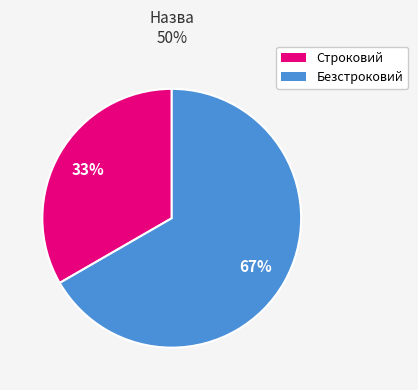

Do Строковий and Безстроковий together represent more than half of the pie?

Yes